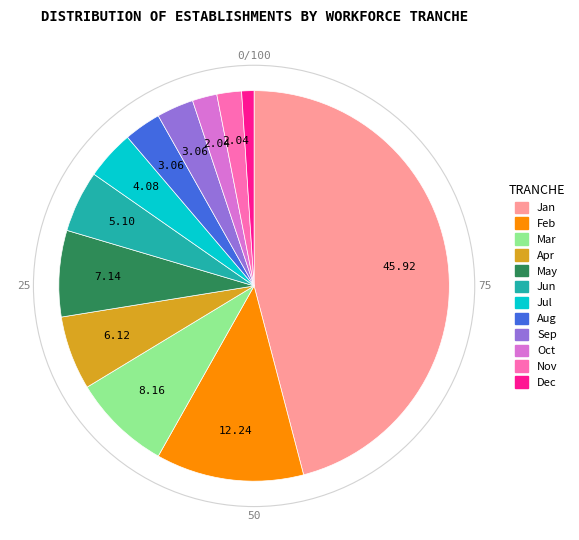

Is there a majority slice in this chart?

No